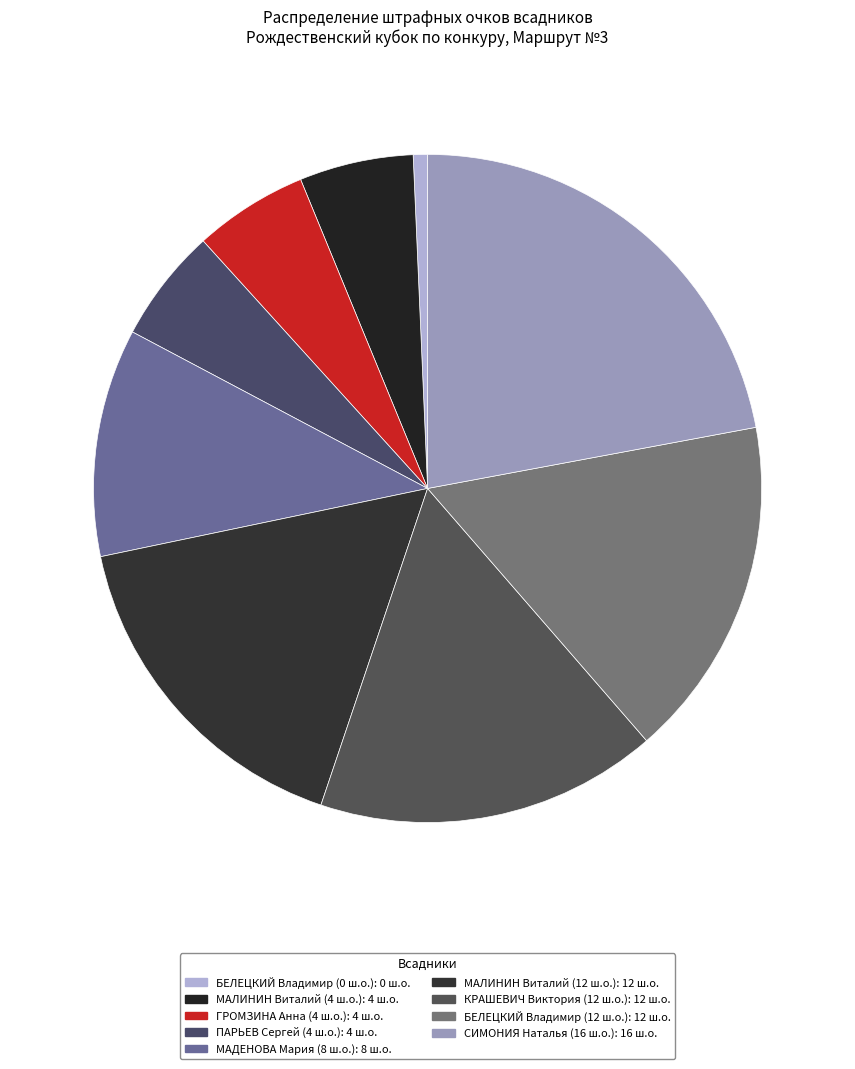

Which category has the smallest portion of the pie?

БЕЛЕЦКИЙ Владимир (0 ш.о.)